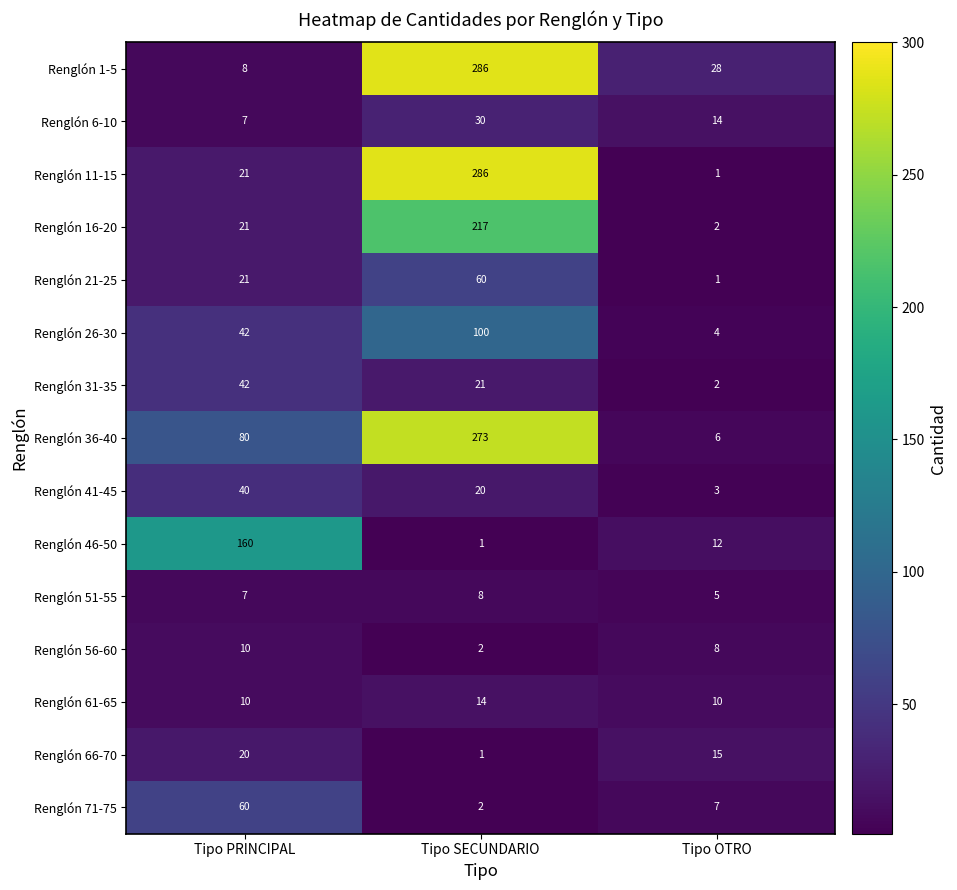

How many series are shown in this chart?

15